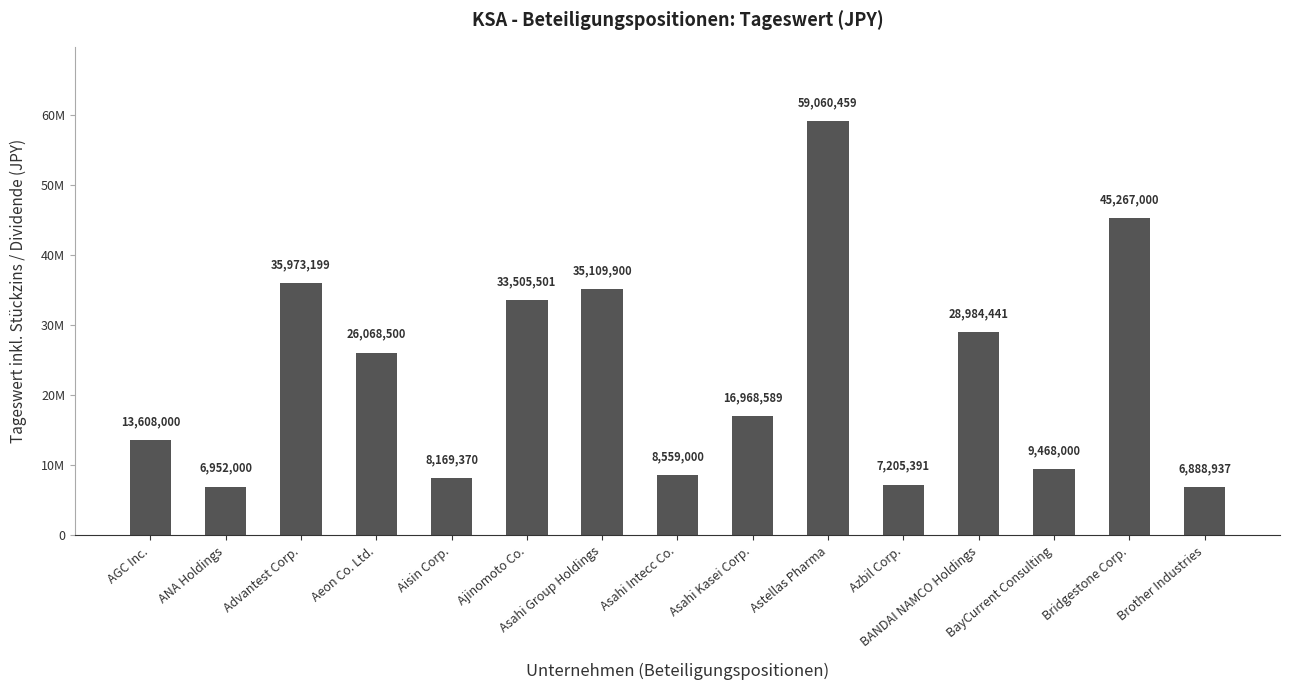

What is the change in value from AGC Inc. to BANDAI NAMCO Holdings?

+15376441